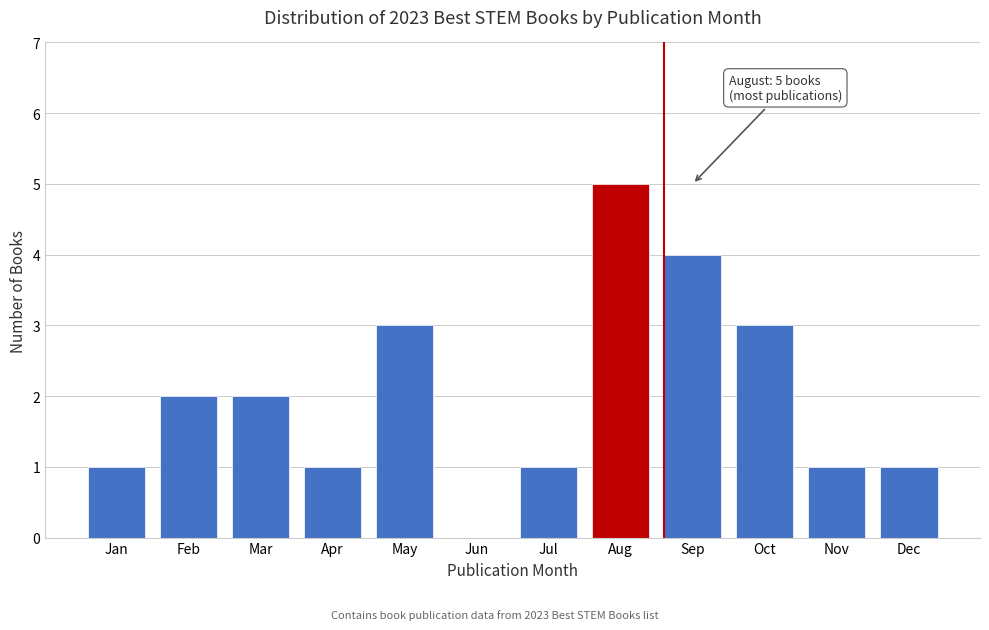

Reading left to right, extract all data points from this chart.

Jan=1	Feb=2	Mar=2	Apr=1	May=3	Jun=0	Jul=1	Aug=5	Sep=4	Oct=3	Nov=1	Dec=1